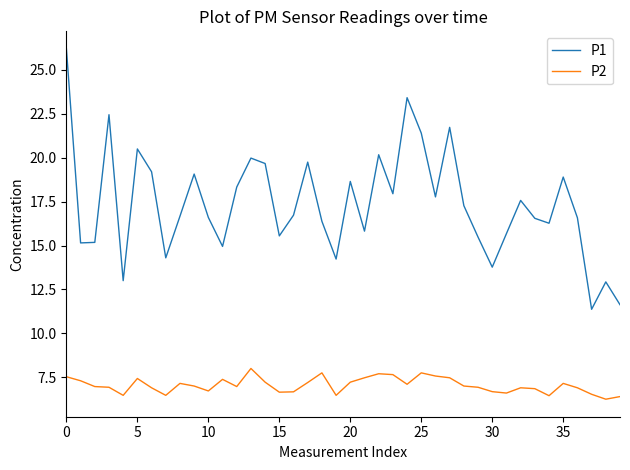

List the series in order of their peak value, highest first.

P1, P2